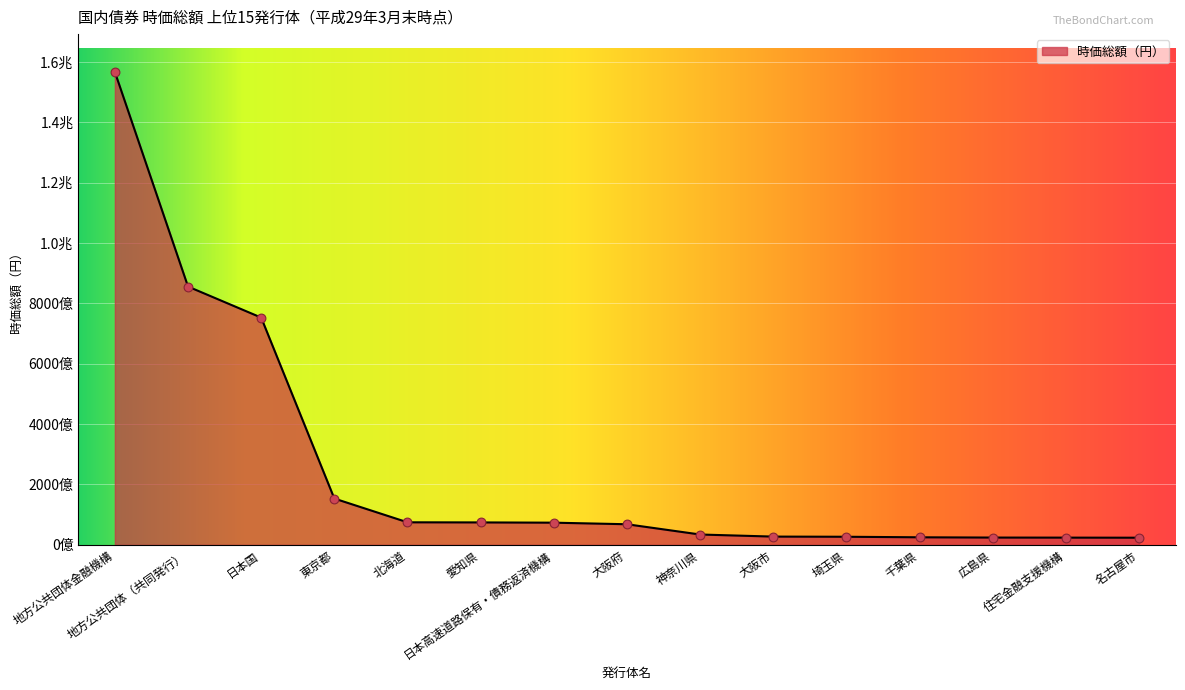

Does the chart have visible grid lines?

Yes